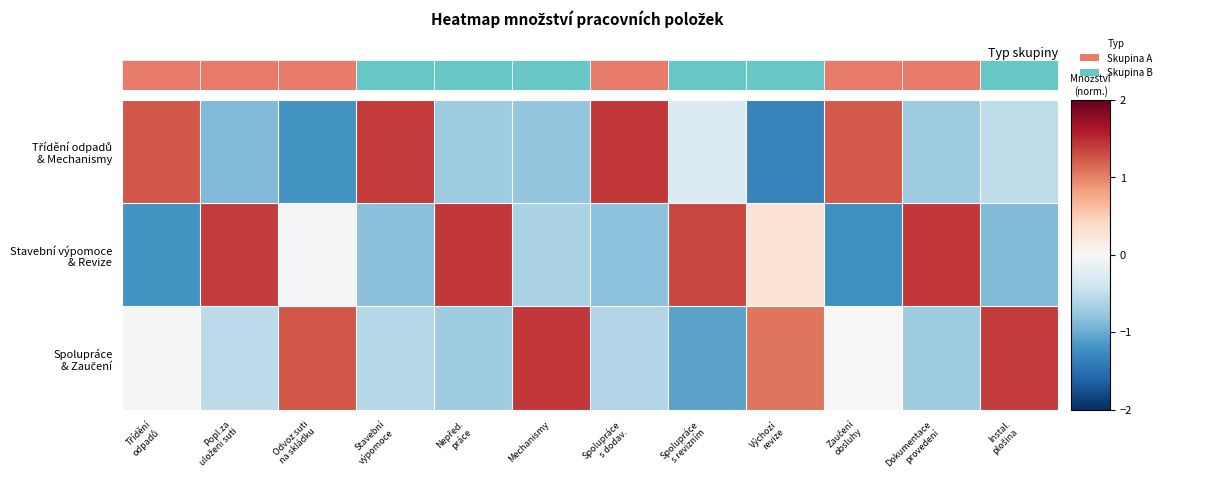

What is the greatest value displayed?

1.4